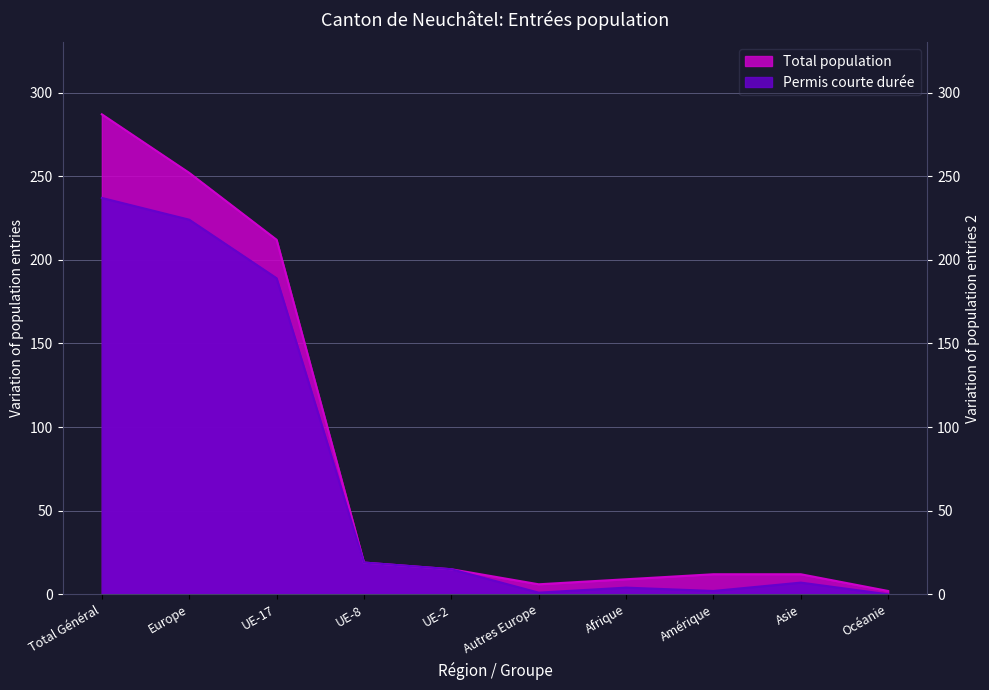

The Permis courte durée series shows 15 at UE-2. True or false?

True